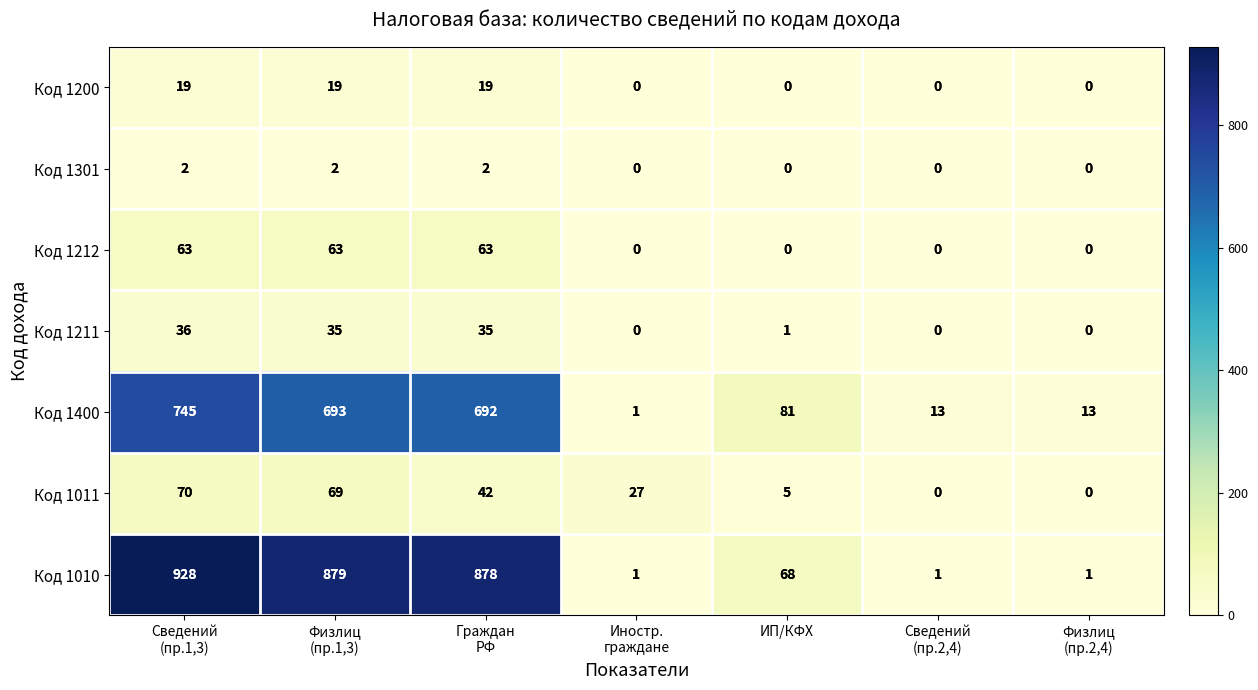

What is the difference between the highest and lowest values at Сведений
(пр.2,4)?

13